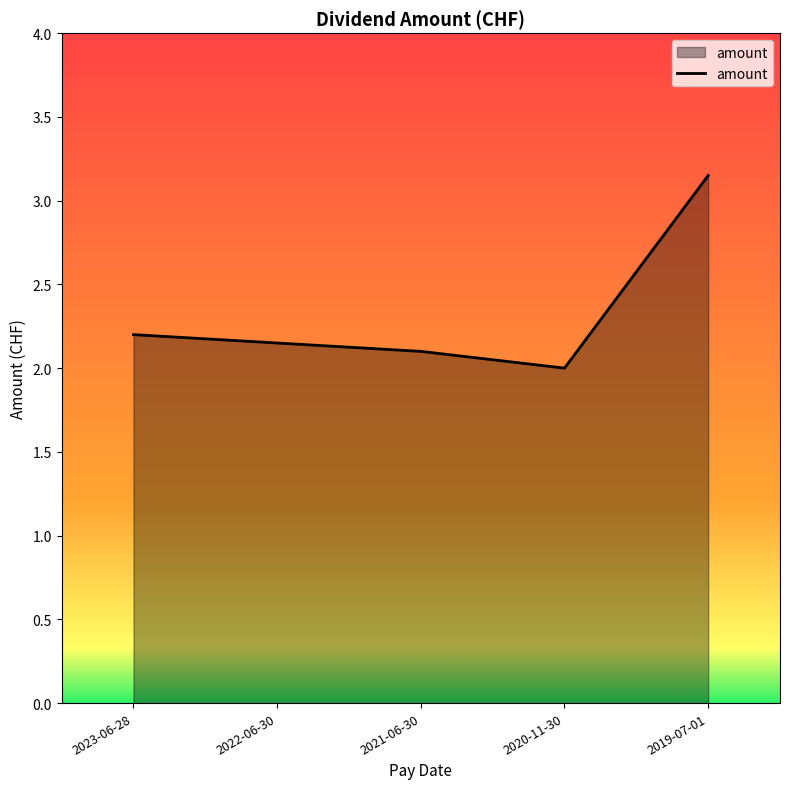

What is the difference between the values at 2019-07-01 and 2022-06-30?

1.0